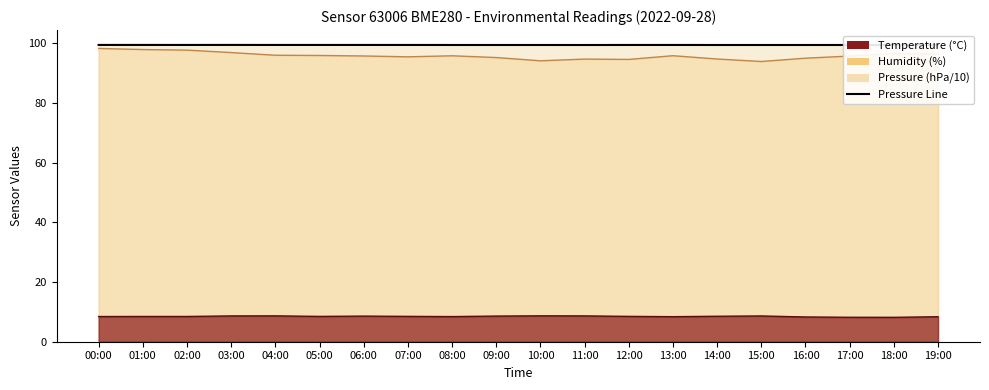

What is the value of the Temperature Line point at the 4th from the left?

8.7